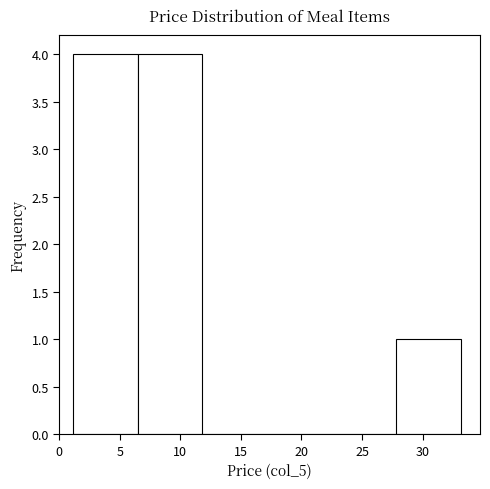

Reading left to right, transcribe this chart: for each bar, give the range it covers on the x-axis and its height. Neither the bar edges nor the heights are printed on the chart, so give them approximately, as read against the axes.

1.0 to 6.5: 4
6.5 to 12.0: 4
12.0 to 17.0: 0
17.0 to 22.5: 0
22.5 to 28.0: 0
28.0 to 33.0: 1